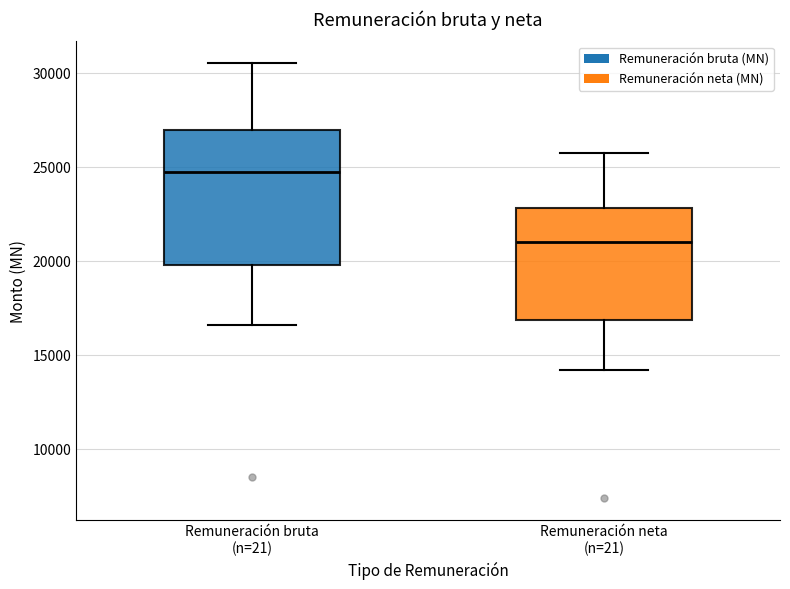

Reading left to right, transcribe this box plot: for each box, give where its median line is, the range the box spans, and where its two whiskers end, as read against the y-axis. The values are not printed on the chart, so give them approximately, as read against the axis.

Remuneración bruta (n=21): median 24500, box 20000 to 27000, whiskers 16500 to 30500
Remuneración neta (n=21): median 21000, box 17000 to 23000, whiskers 14000 to 26000